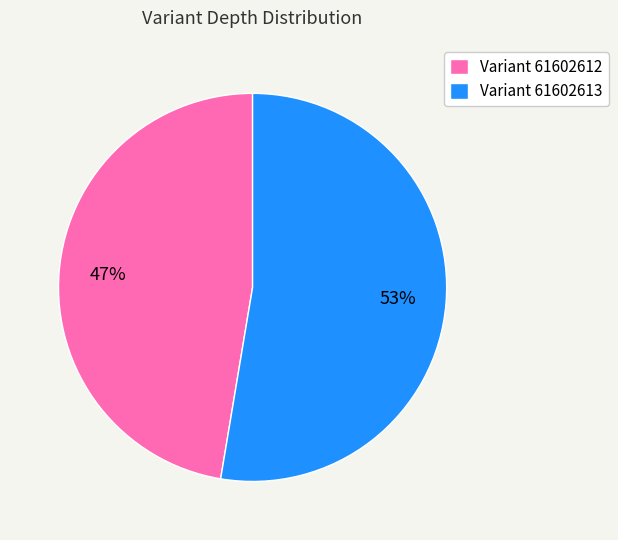

Does any single category account for the majority?

Yes